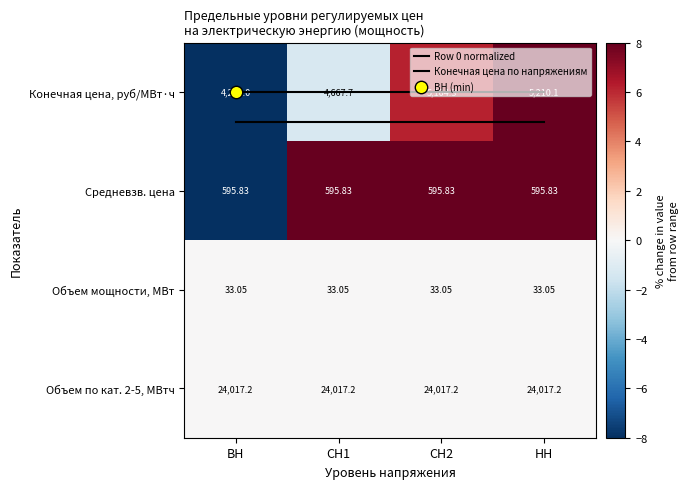

Is the value of Объем мощности, МВт at ВН greater than the value of Row 0 normalized at СН2?

No